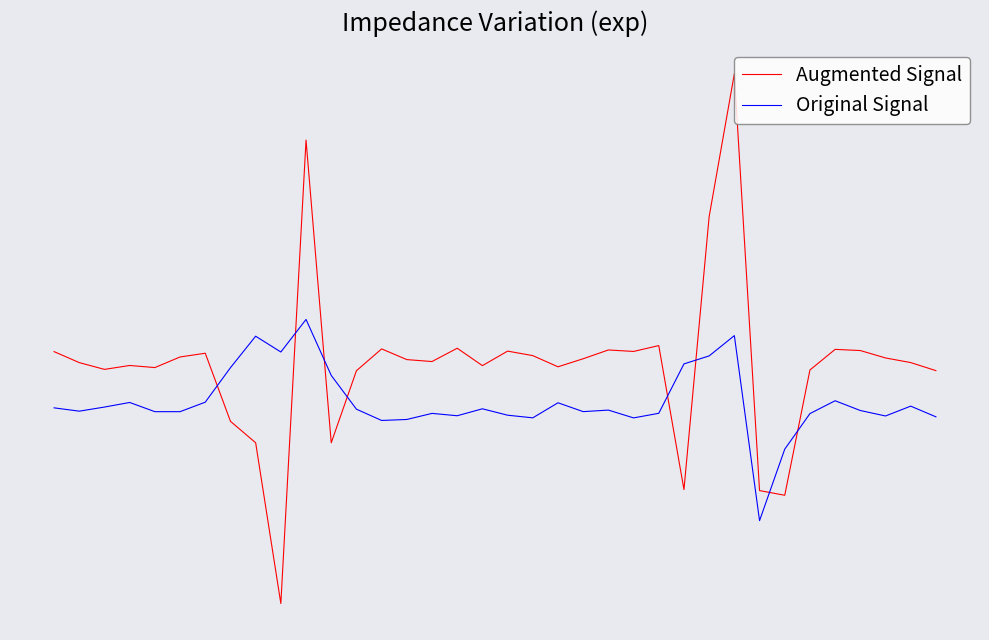

What is the average value of the Augmented Signal series?

0.4